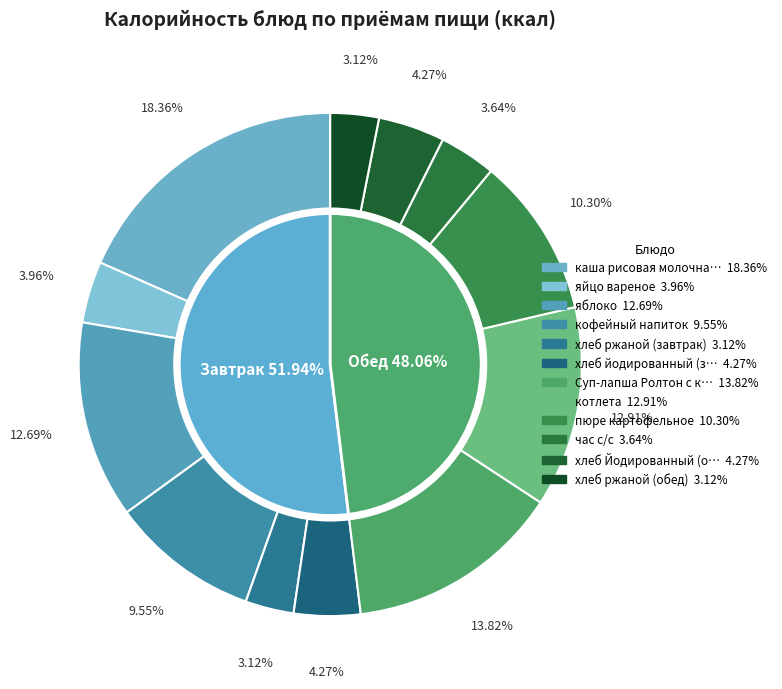

Count the number of slices in the pie.

12